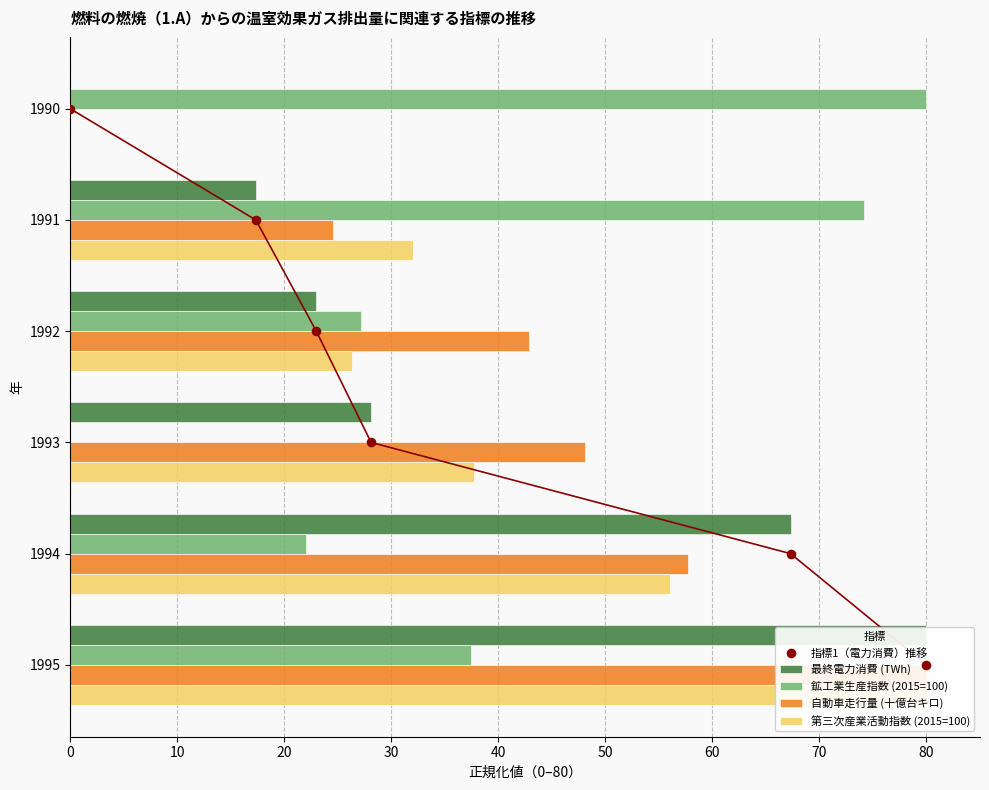

What is the total value across all series at 10?

149.0